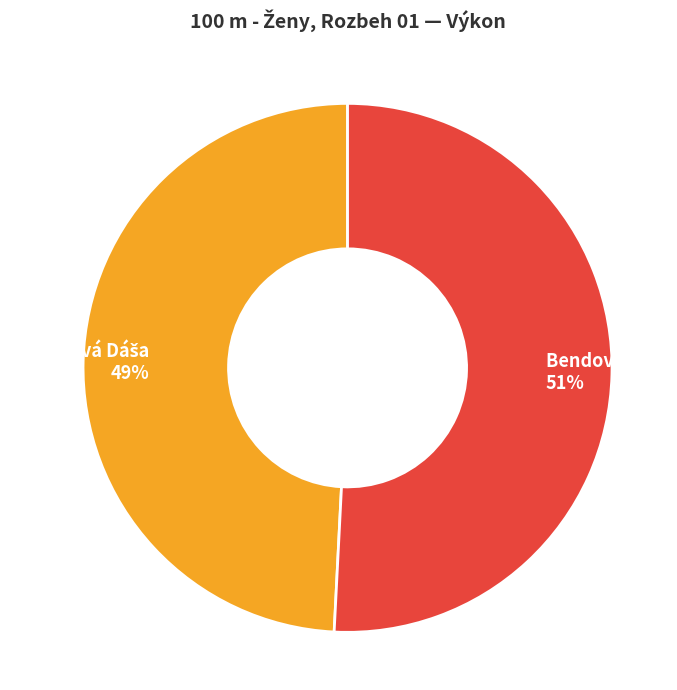

What is the majority slice?

Bendová Ema